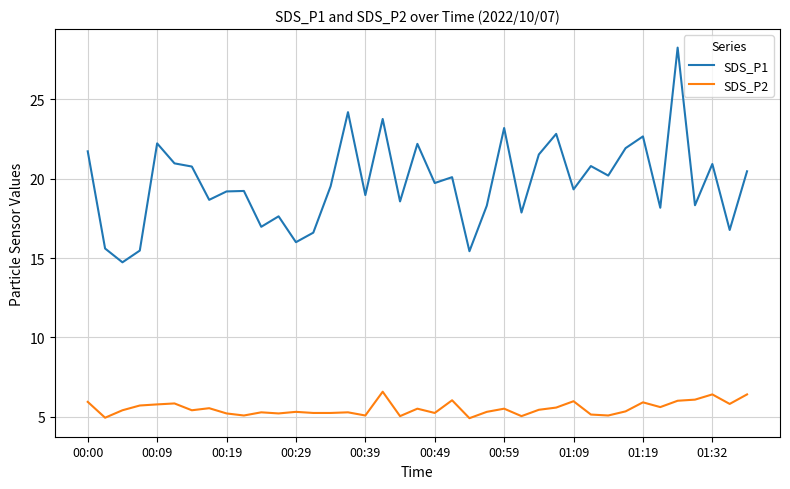

What is the smallest value displayed?

4.9